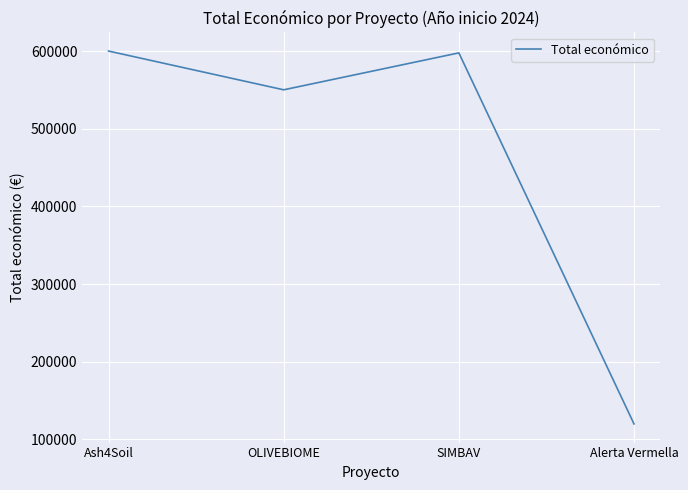

Reading left to right, transcribe all the data shown in this chart.

600000	550111	597651	120000